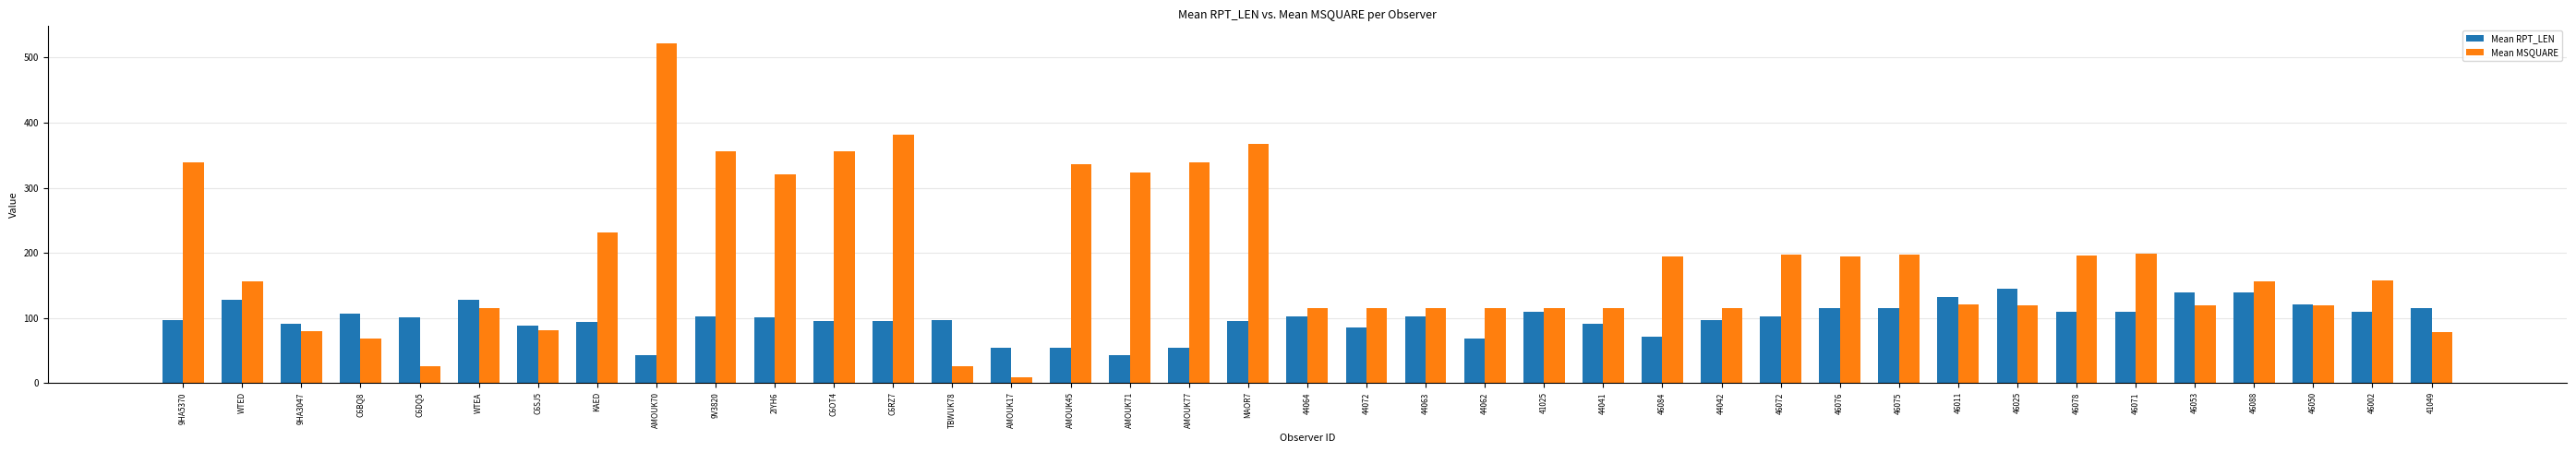

Rank the series by their maximum value, from lowest to highest.

Mean RPT_LEN, Mean MSQUARE